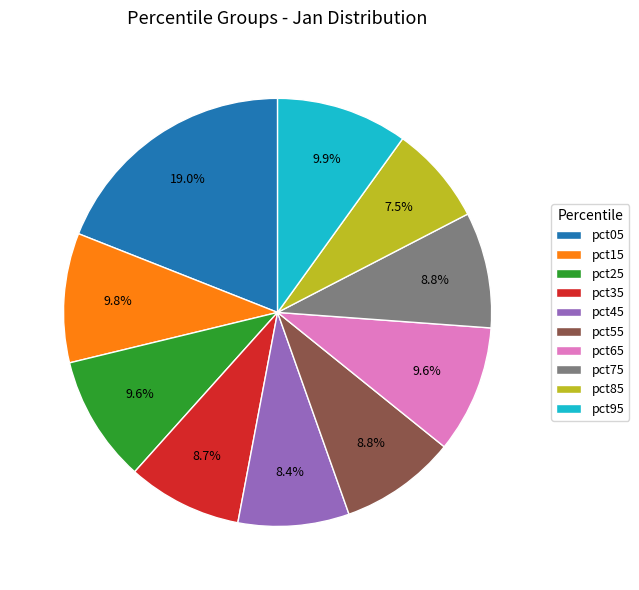

Approximately how many times larger is the value at pct25 compared to pct85?

1.3